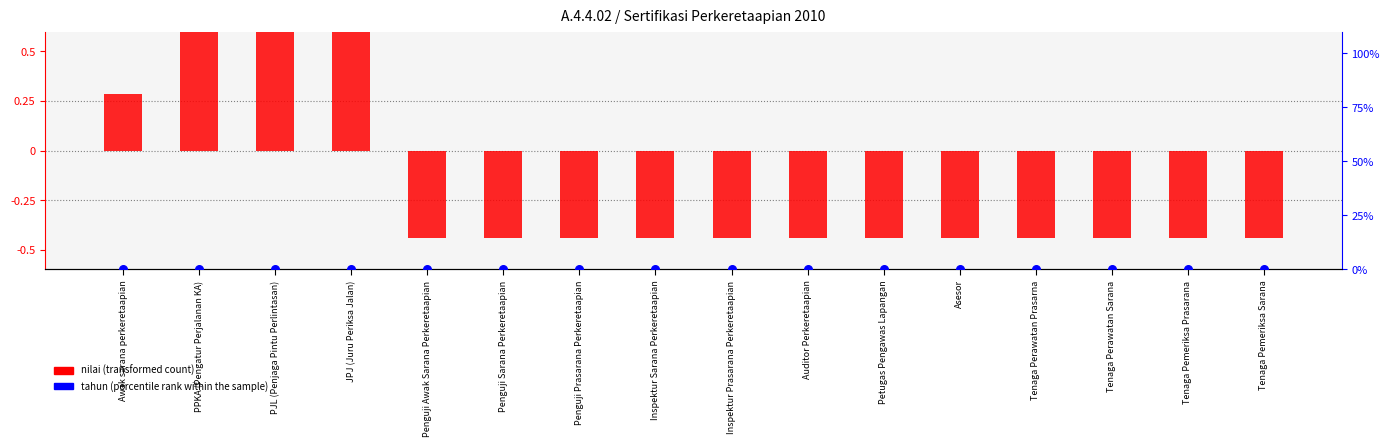

What are all the series names shown in the legend?

nilai (transformed count), tahun (percentile rank within the sample)